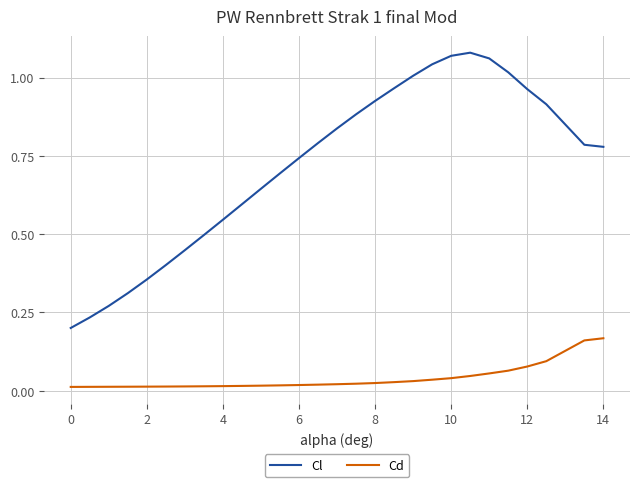

True or false: Cd and Cl intersect in this chart.

False